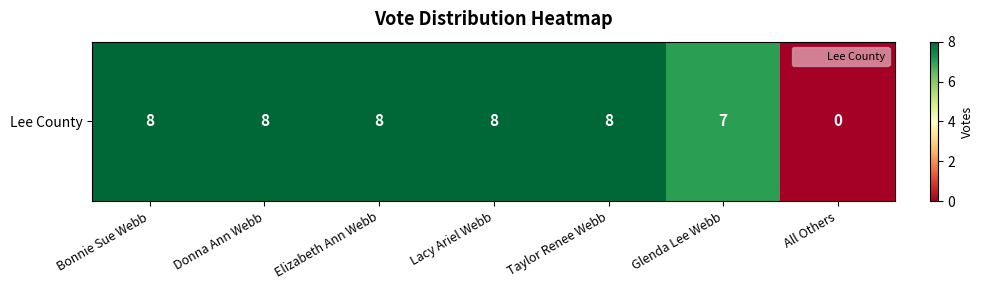

True or false: the data shows 8 at Elizabeth Ann Webb.

True